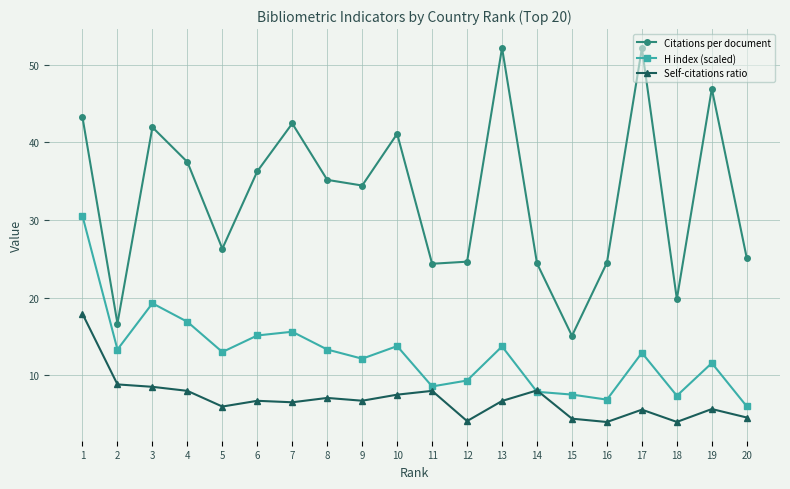

What is the minimum value shown in the chart?

4.0